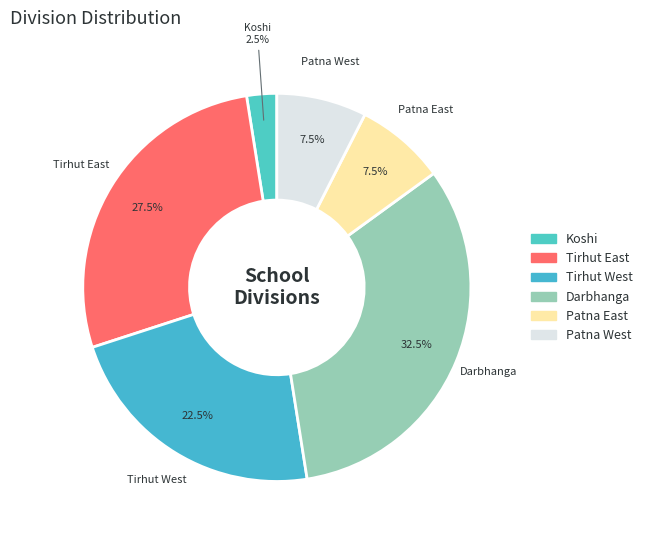

Does Tirhut West account for over 50% of the chart?

No